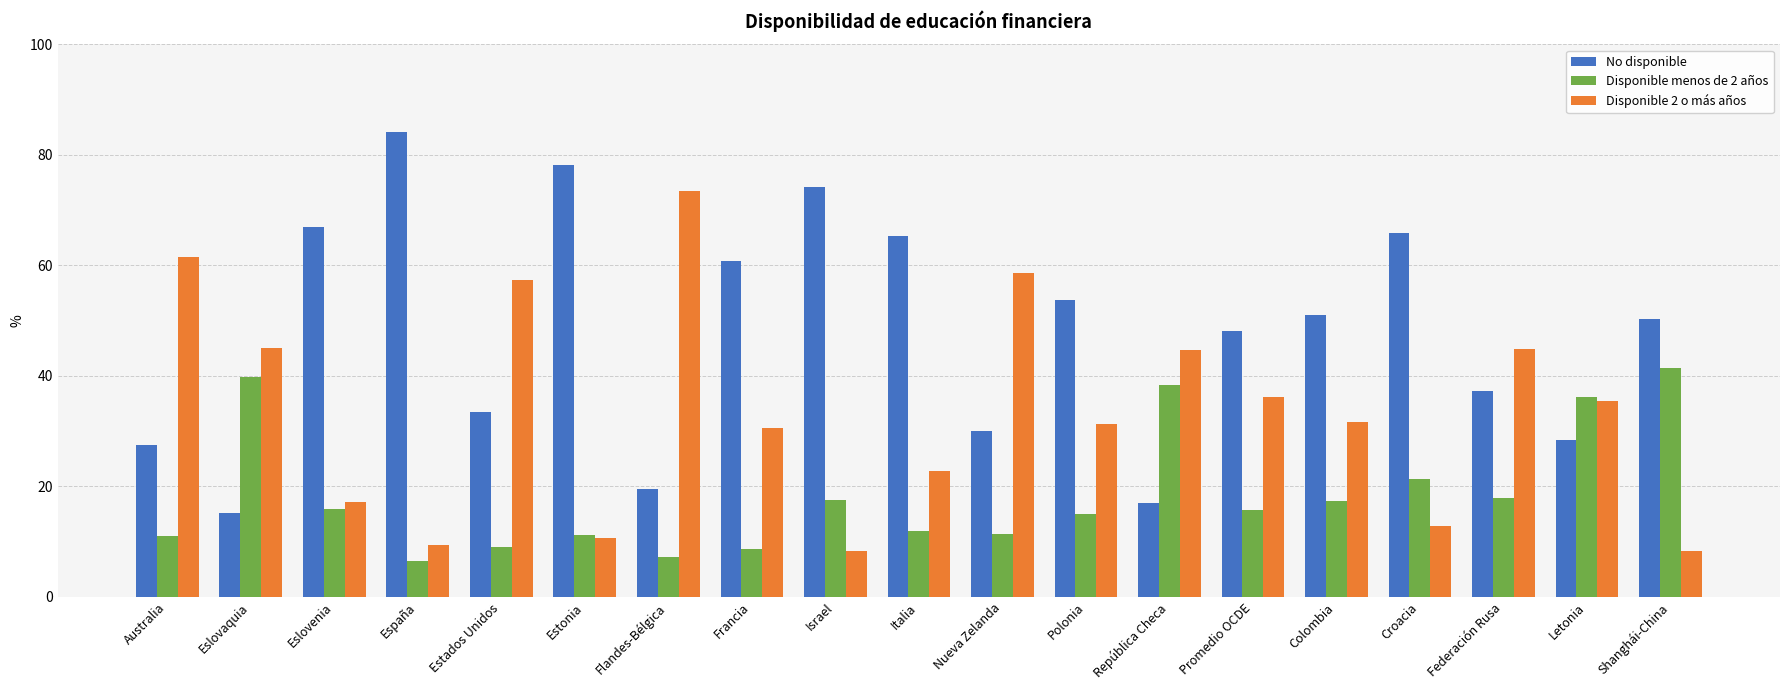

True or false: Disponible 2 o más años has a value of 2.8 at Israel.

False